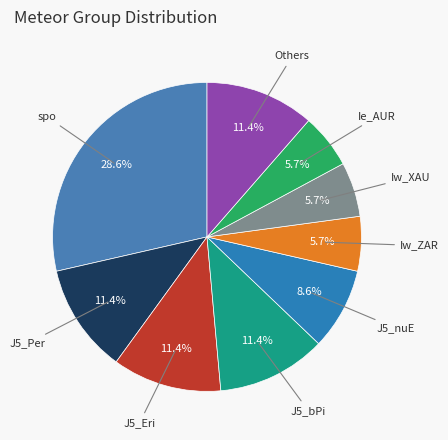

Count the number of slices in the pie.

9